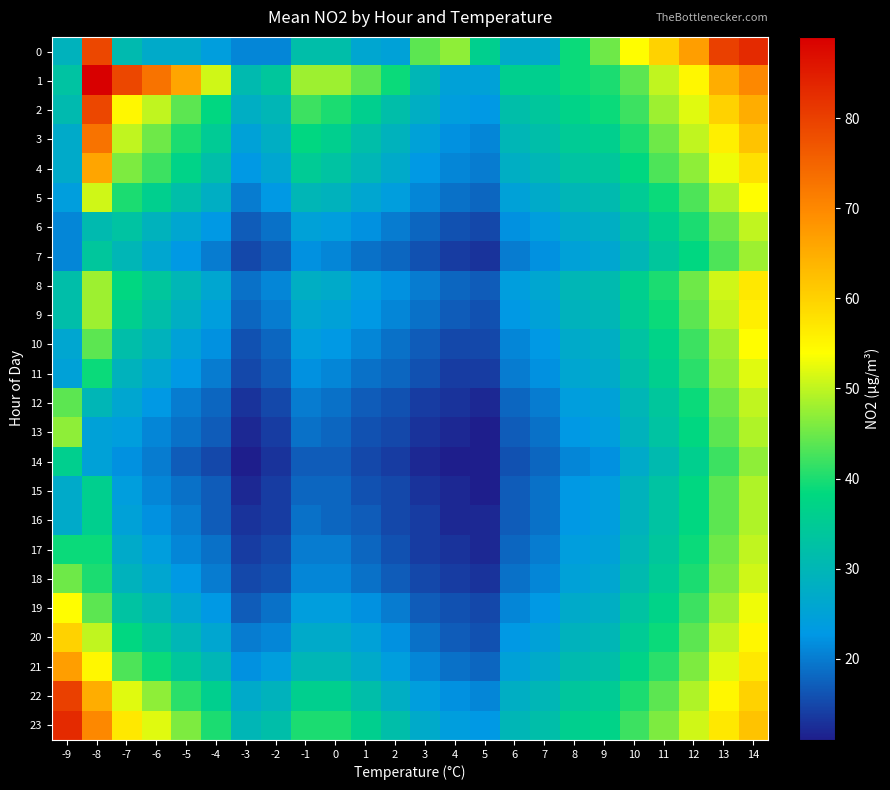

What is the spread (max minus min) of values at 0?

31